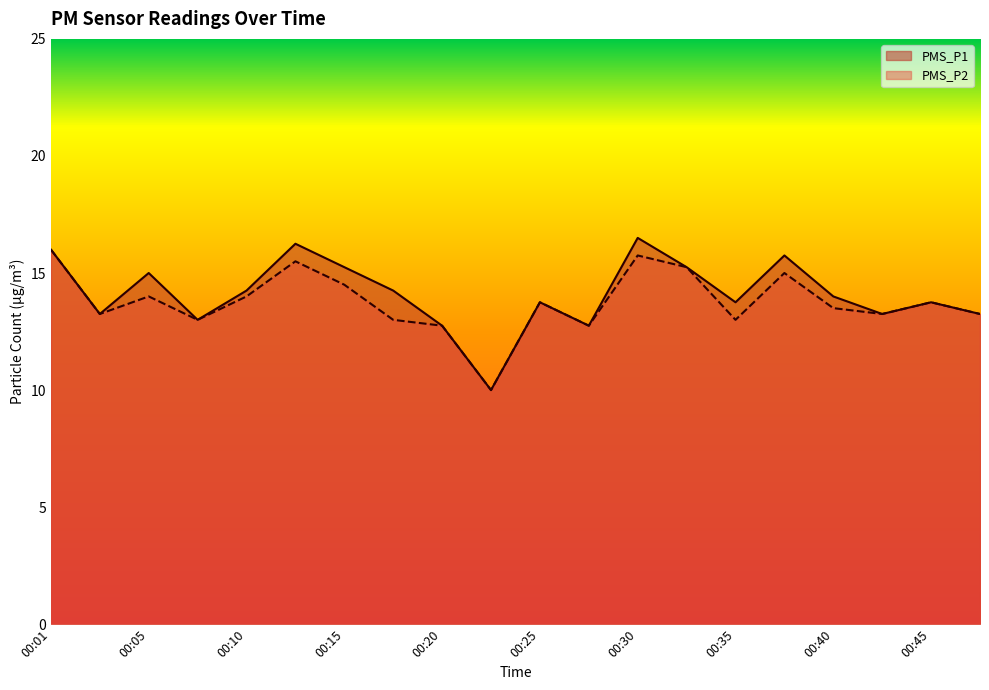

At which category is the sum across all series the highest?

00:30